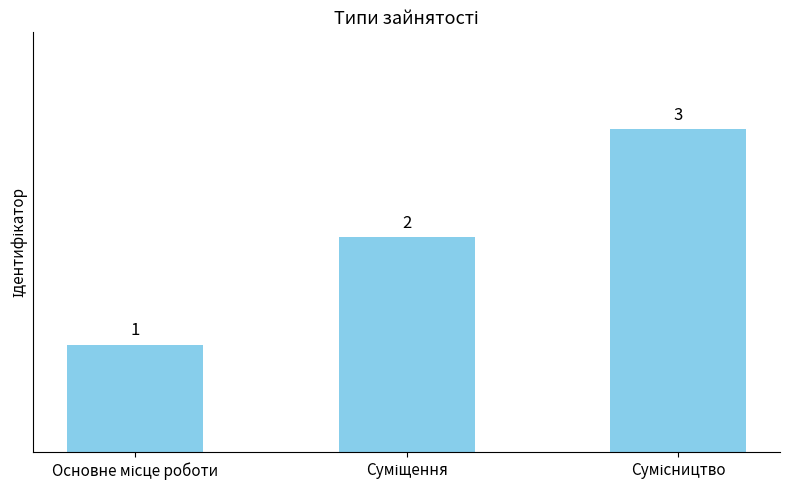

What is the greatest value displayed?

3